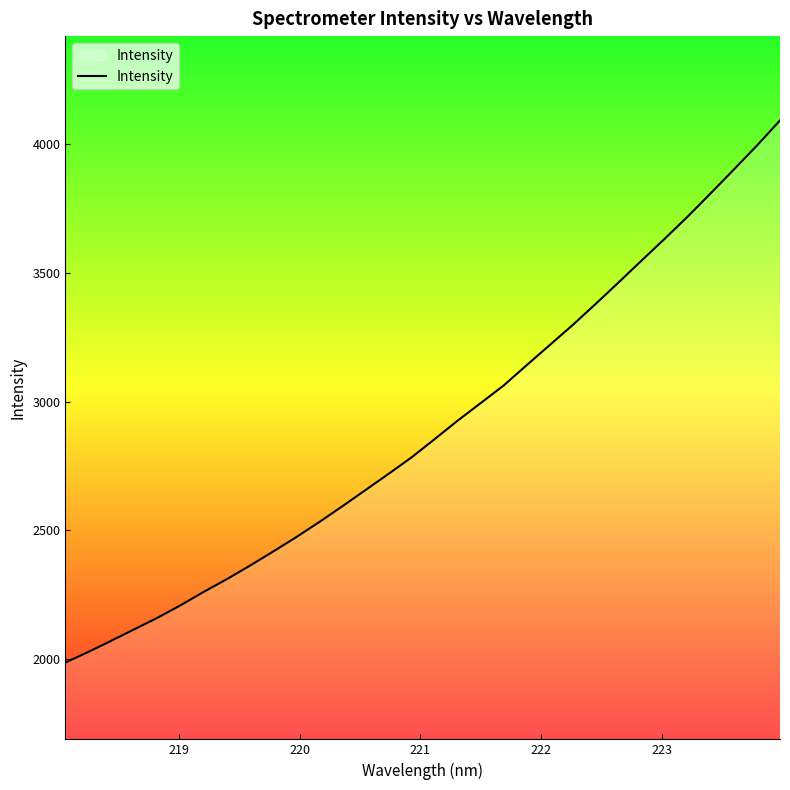

What is the smallest value displayed?

1987.3